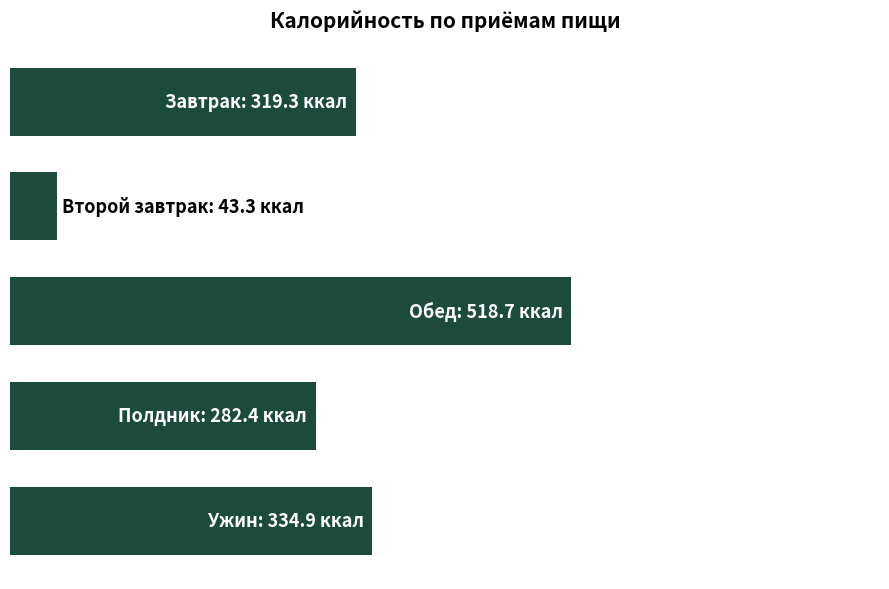

What is the sum of all values?

1498.6